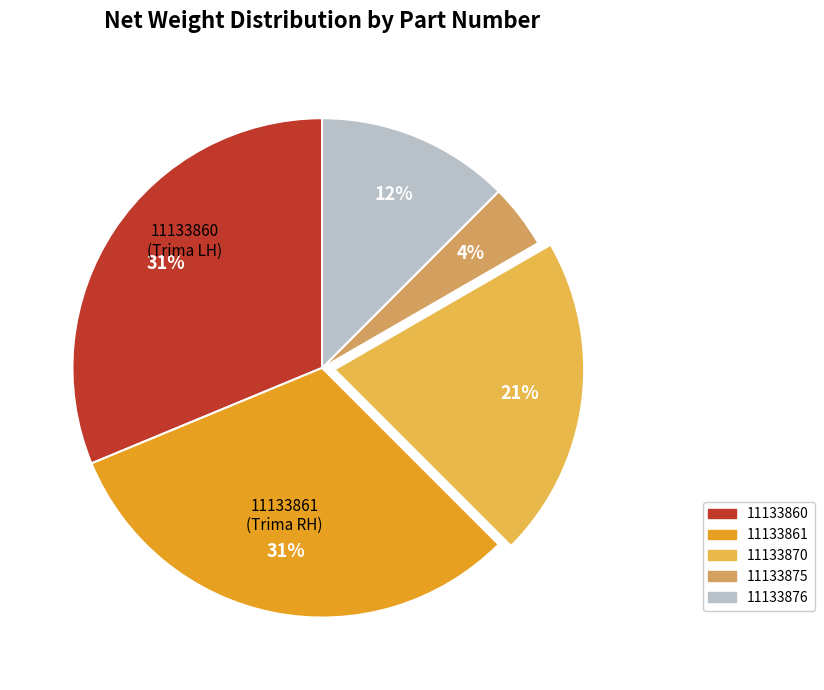

Is there any slice that represents more than half of the pie?

No